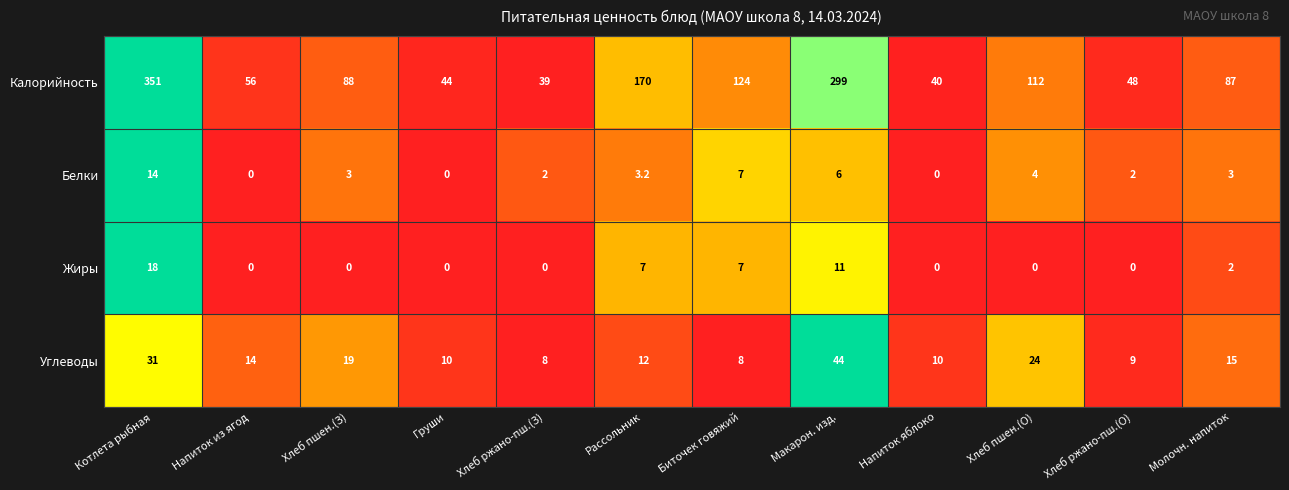

What is the difference between the maximum and minimum values in the Углеводы series?

36.0